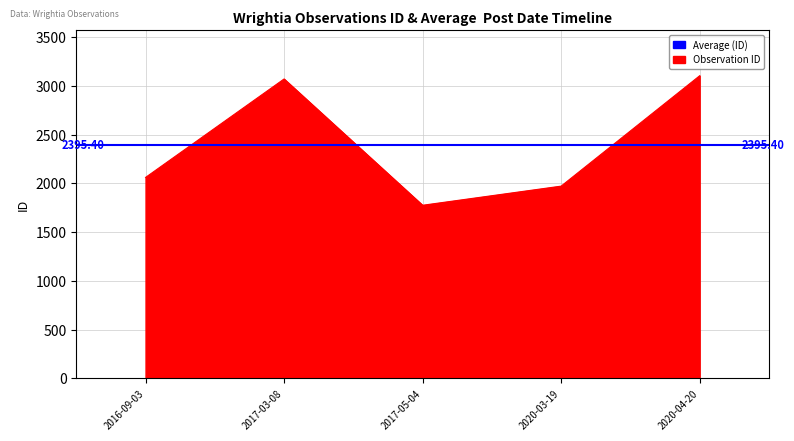

The chart shows a value of 3069 at 2017-03-08. True or false?

True